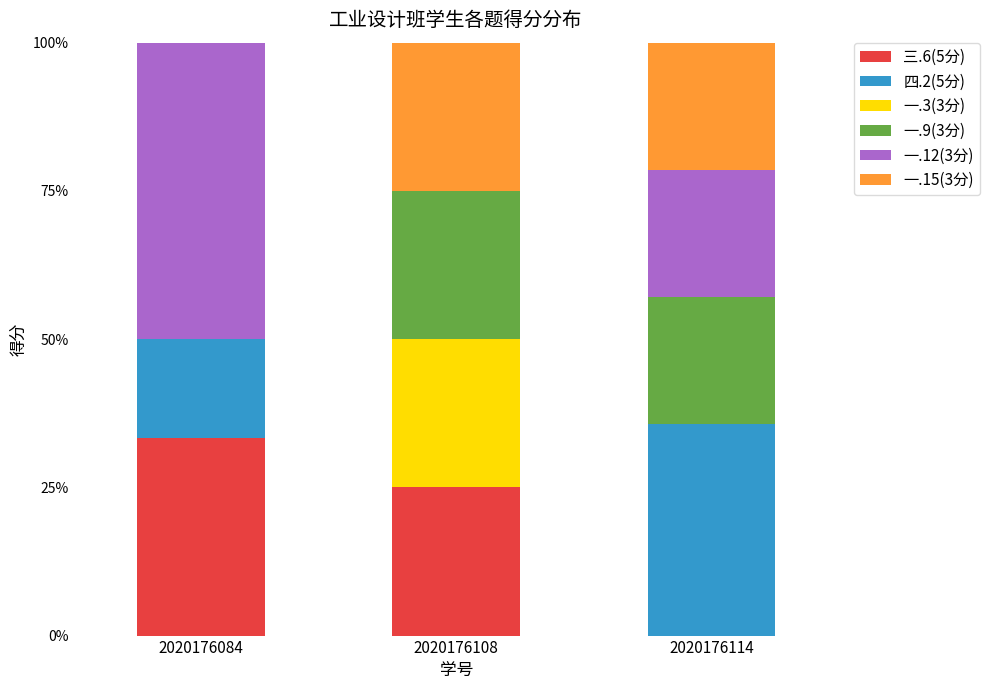

What is the total value across all series at 2020176084?

100.0